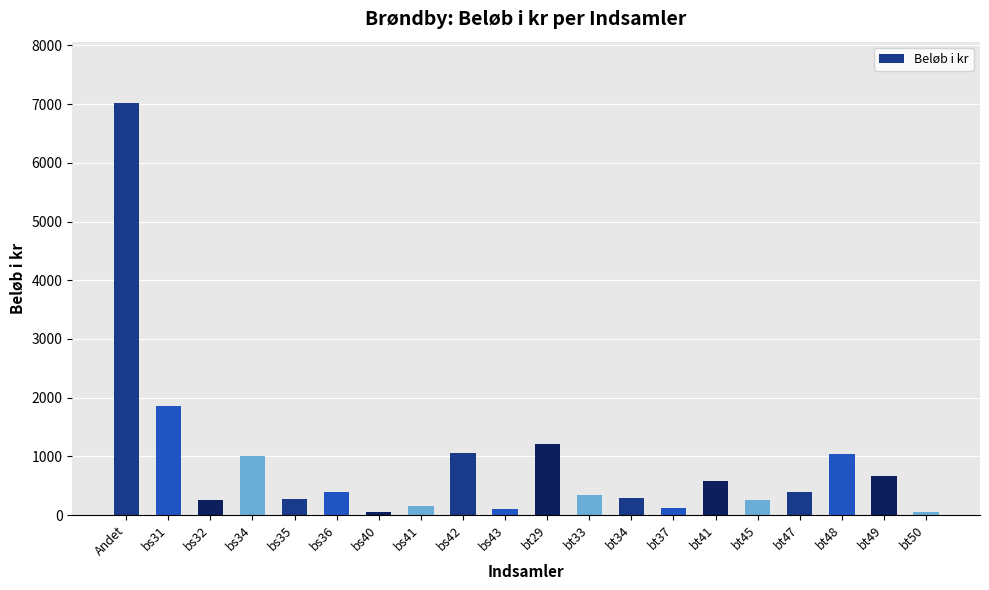

Read the value at bs35.

280